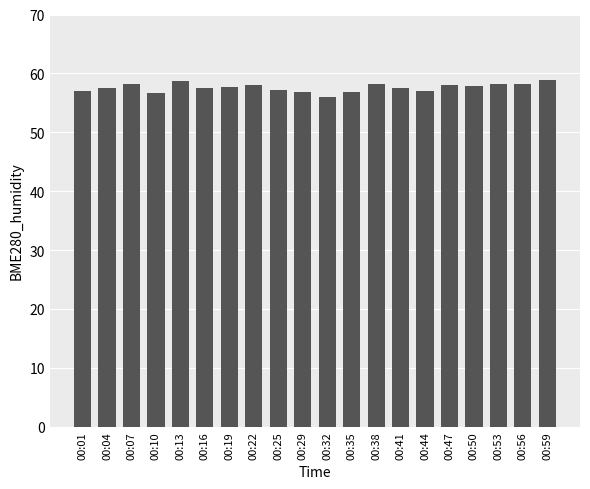

What is the approximate value at 00:16?

57.5